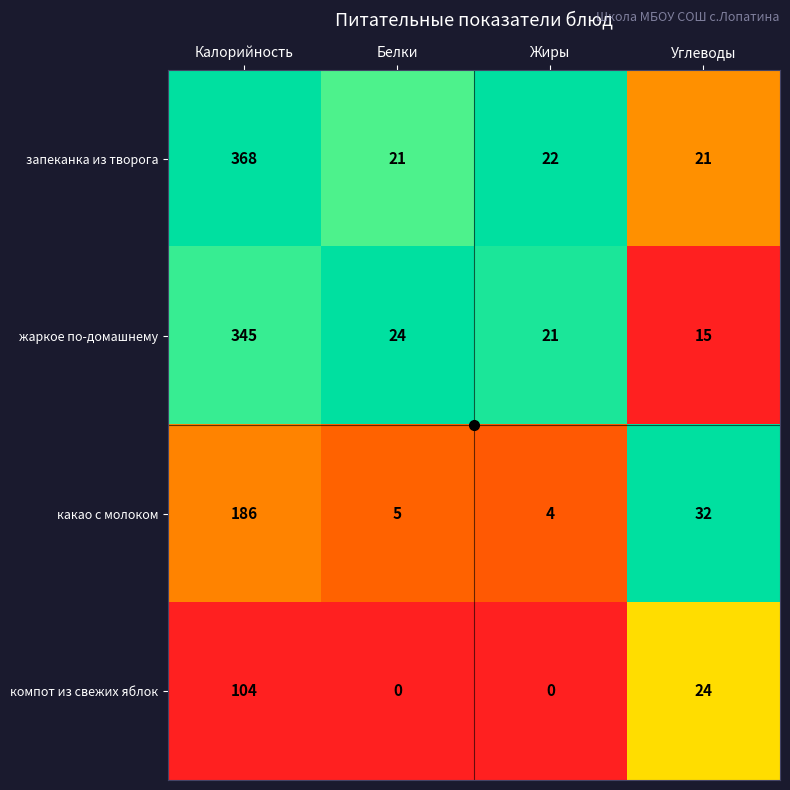

What is the difference between the какао с молоком values at Белки and Углеводы?

27